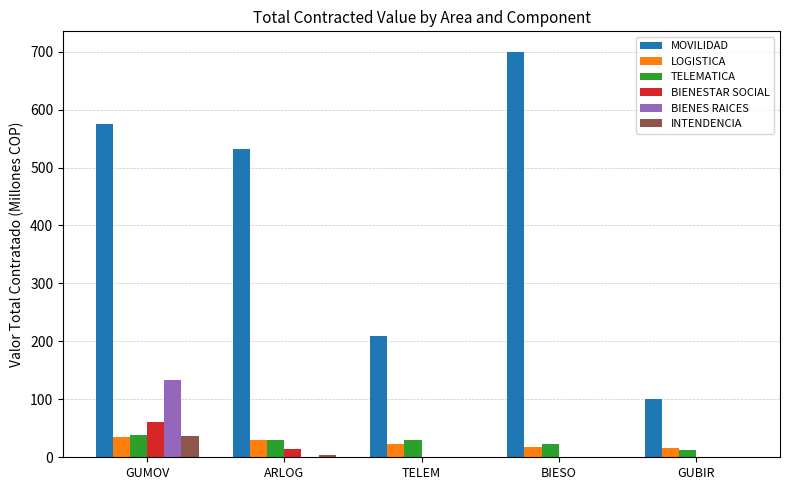

What is the total value across all series at GUMOV?

878.3